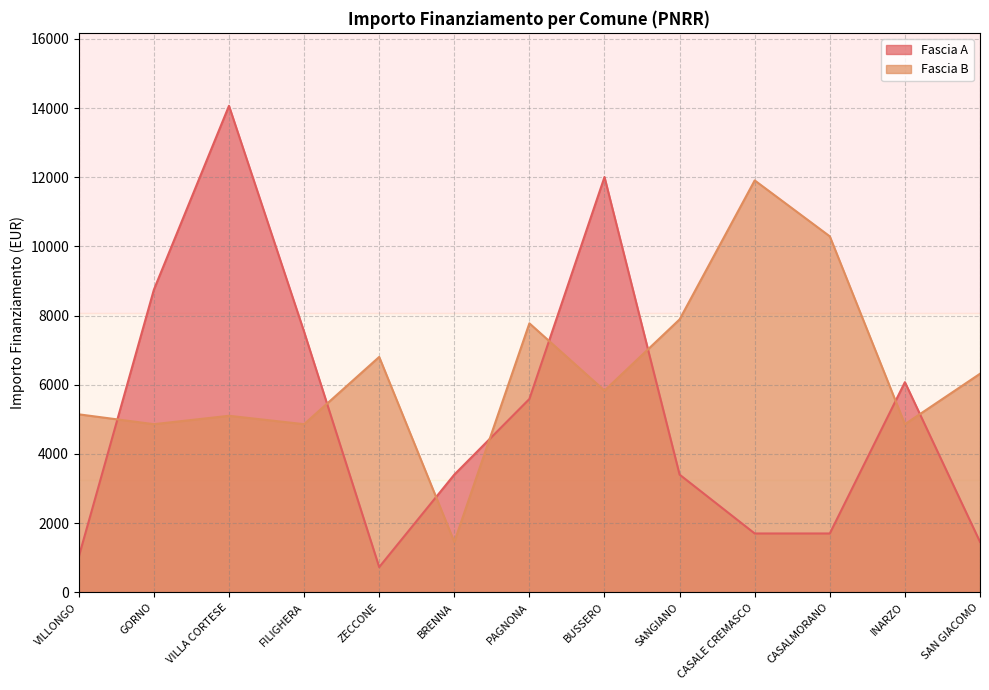

At which category does the chart reach its peak across all series?

VILLA CORTESE